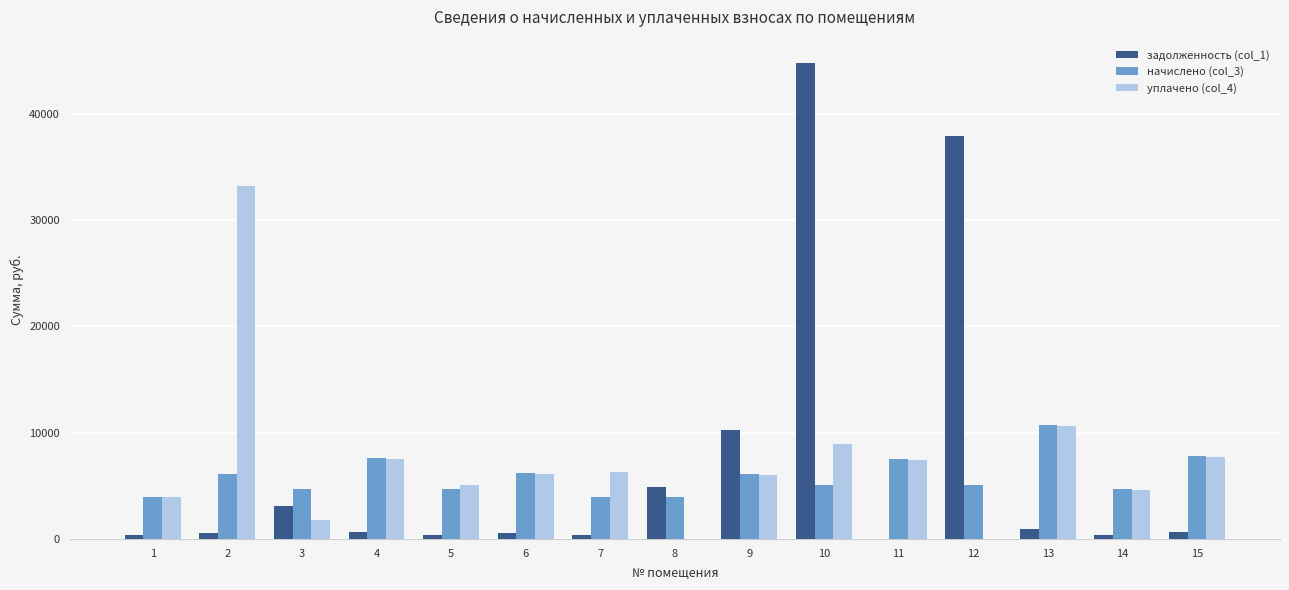

Read the задолженность (col_1) value at 8.

4875.2